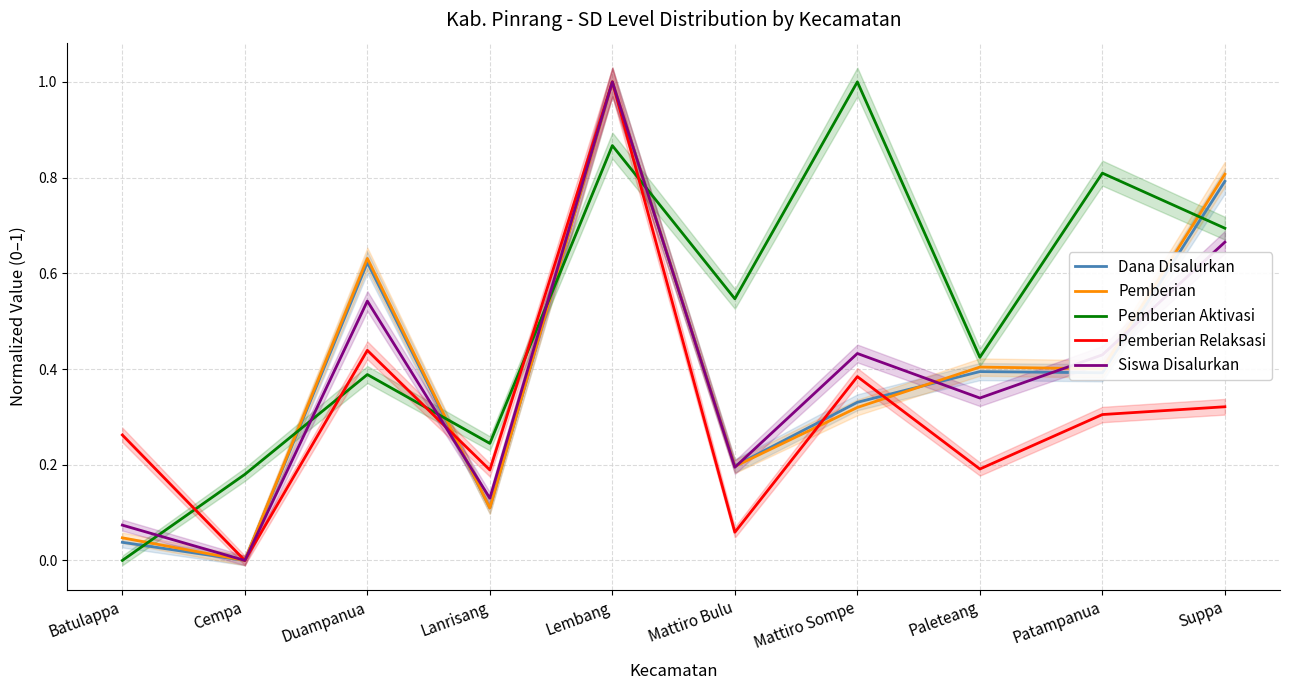

The Siswa Disalurkan series shows 0.6 at Paleteang. True or false?

False